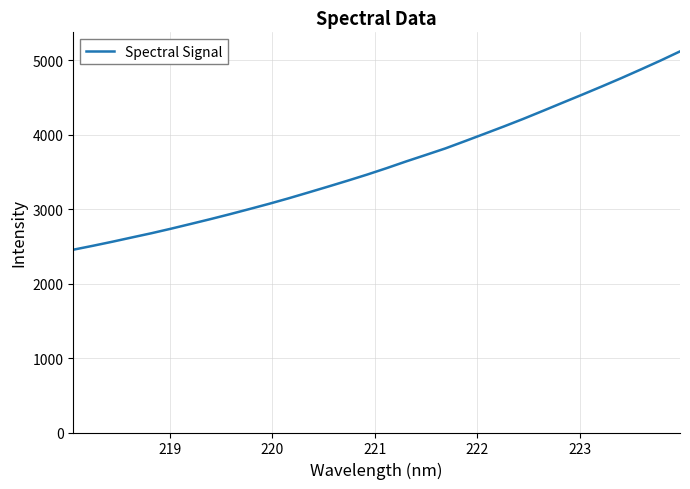

What is the smallest value displayed?

2455.9